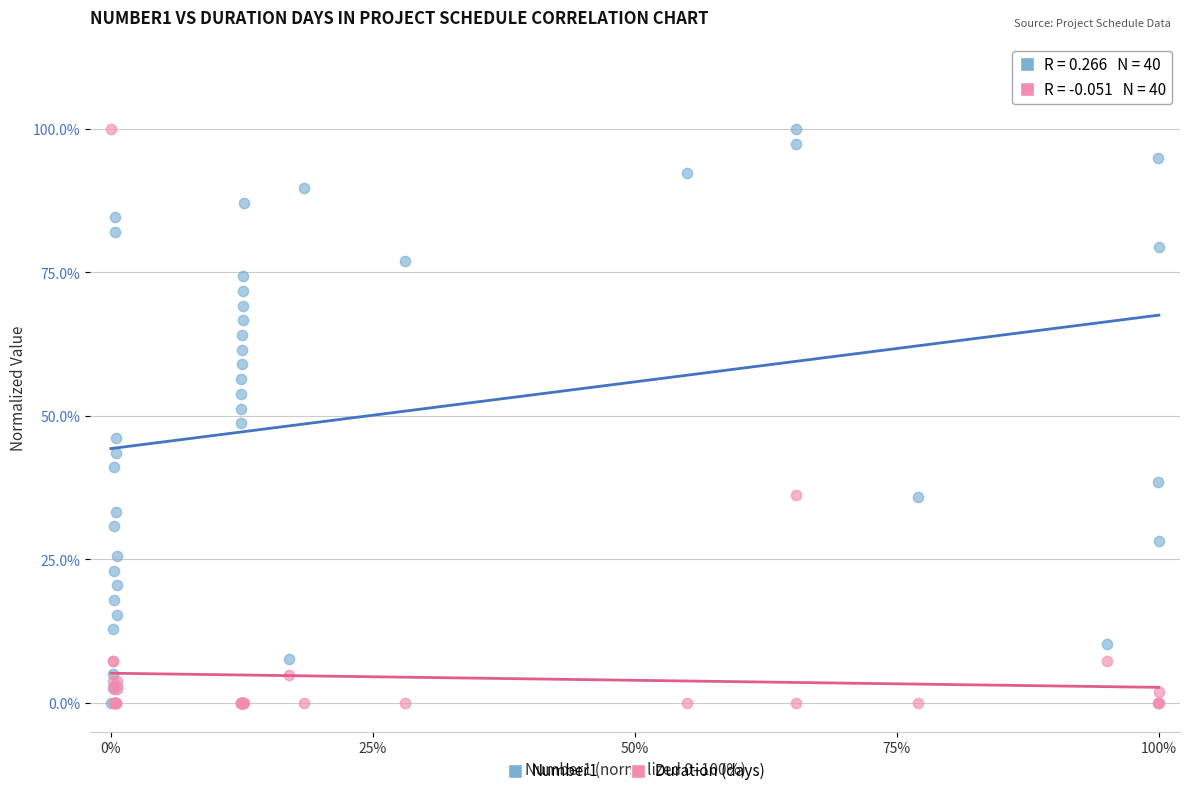

What are all the series names shown in the legend?

Number1, Duration (days)